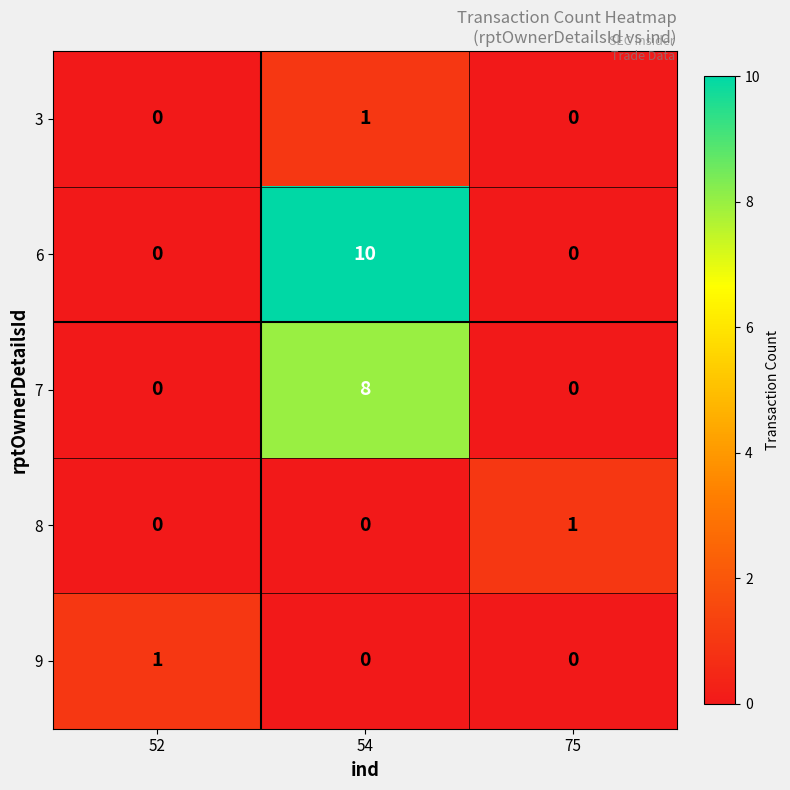

What is the difference between the 7 values at 54 and 75?

8